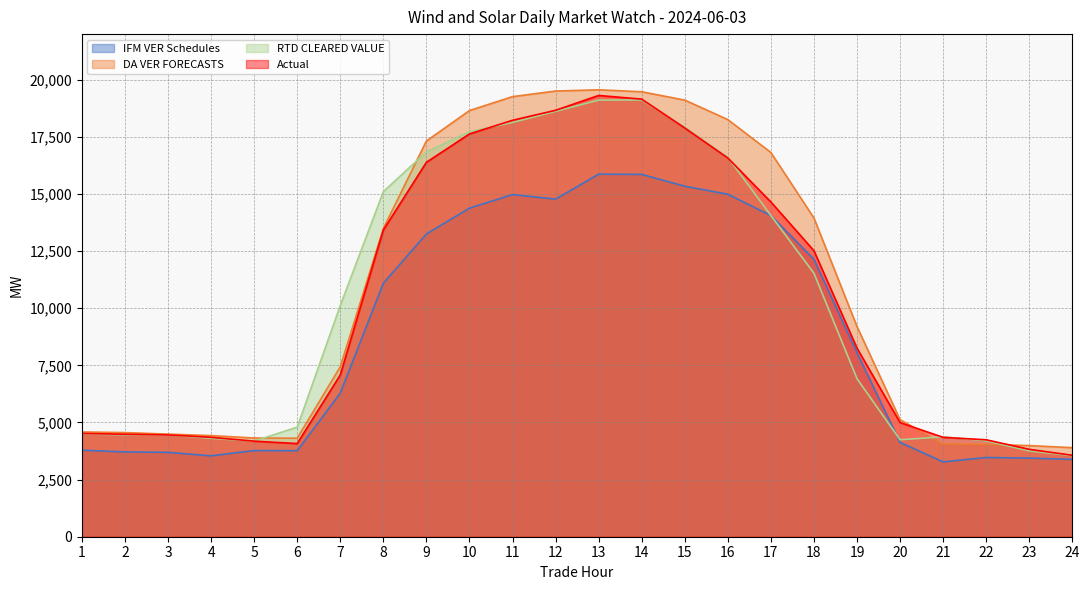

What is the difference between the highest and lowest values at 21?

1099.7